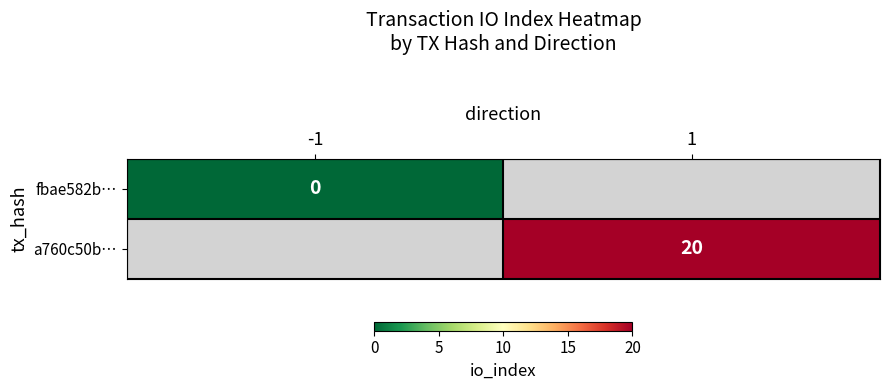

Is it true that a760c50b… equals 20 at 1?

True